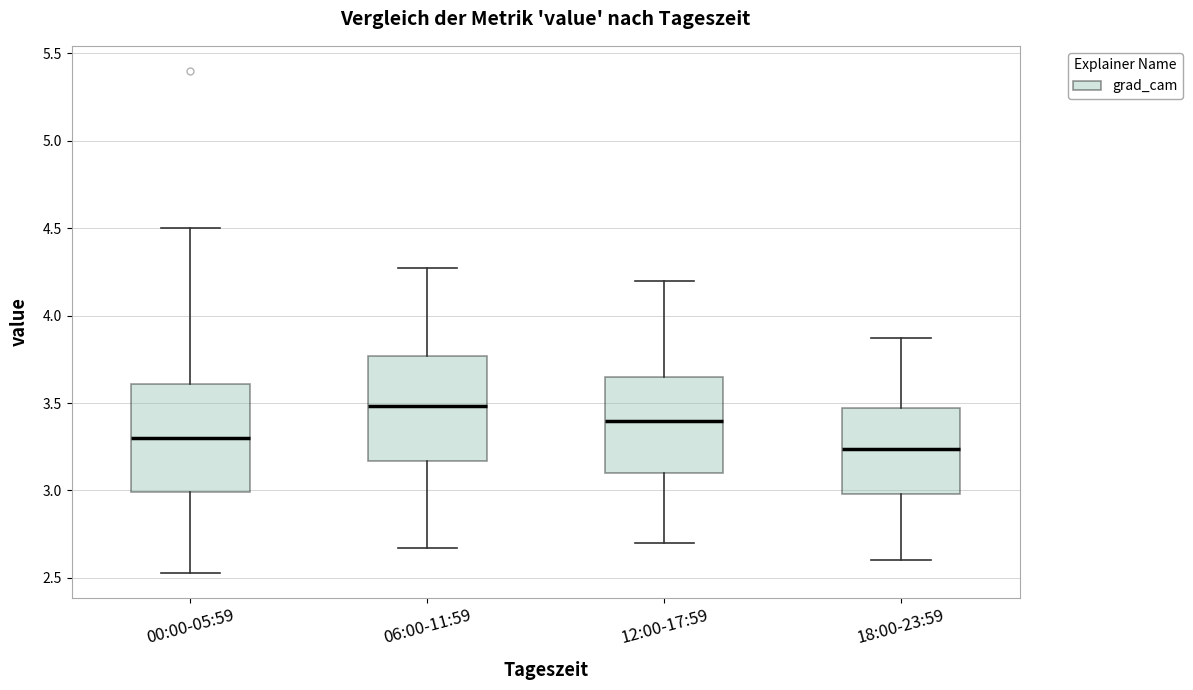

Where is the upper edge of the box for 18:00-23:59 on the y-axis? The values are not printed on the chart, so give them approximately, as read against the axis.

3.45